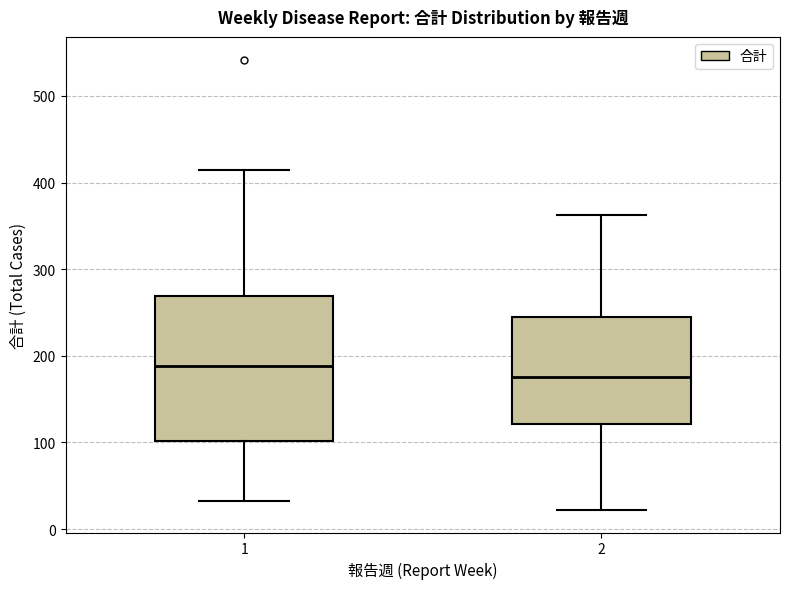

Which box is the tallest, from its lower edge to its upper edge?

1